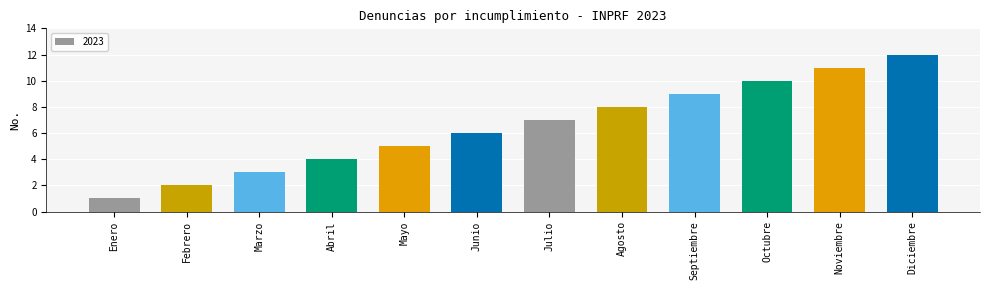

Reading left to right, extract all data points from this chart.

Enero=1	Febrero=2	Marzo=3	Abril=4	Mayo=5	Junio=6	Julio=7	Agosto=8	Septiembre=9	Octubre=10	Noviembre=11	Diciembre=12